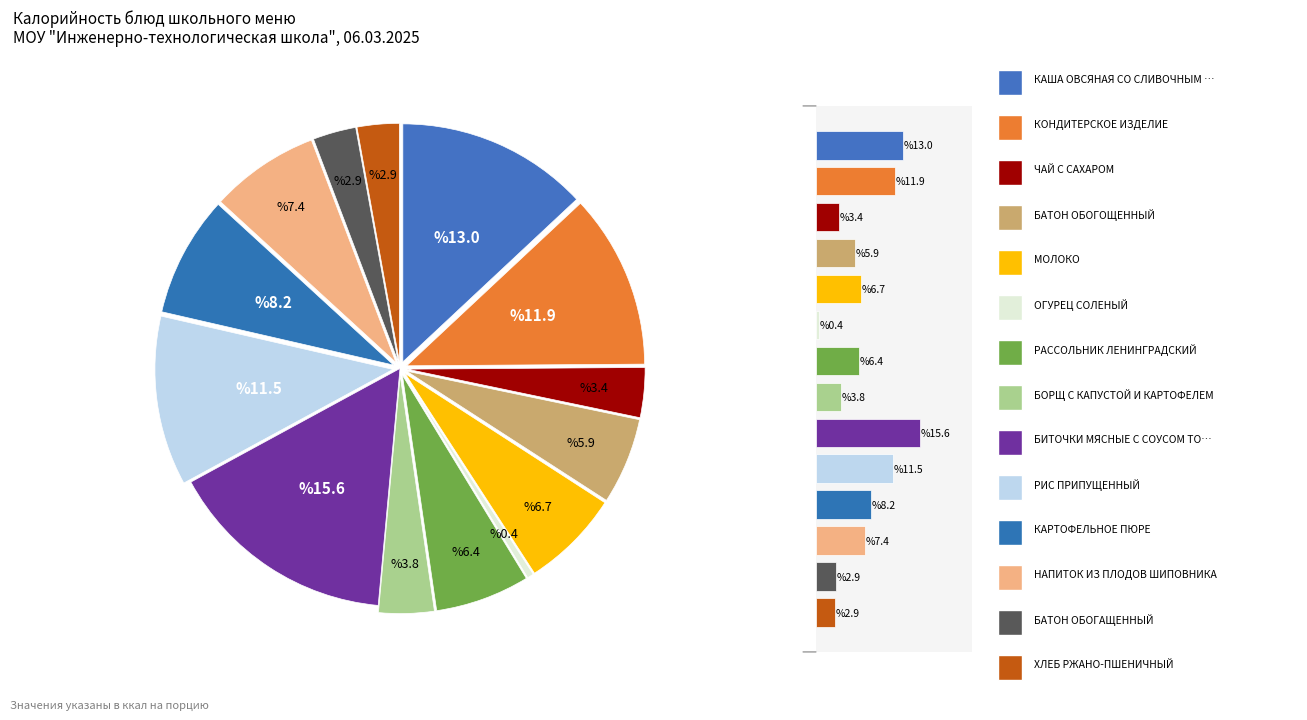

Approximately how many times larger is the value at БАТОН ОБОГАЩЕННЫЙ compared to ХЛЕБ РЖАНО-ПШЕНИЧНЫЙ?

1.0